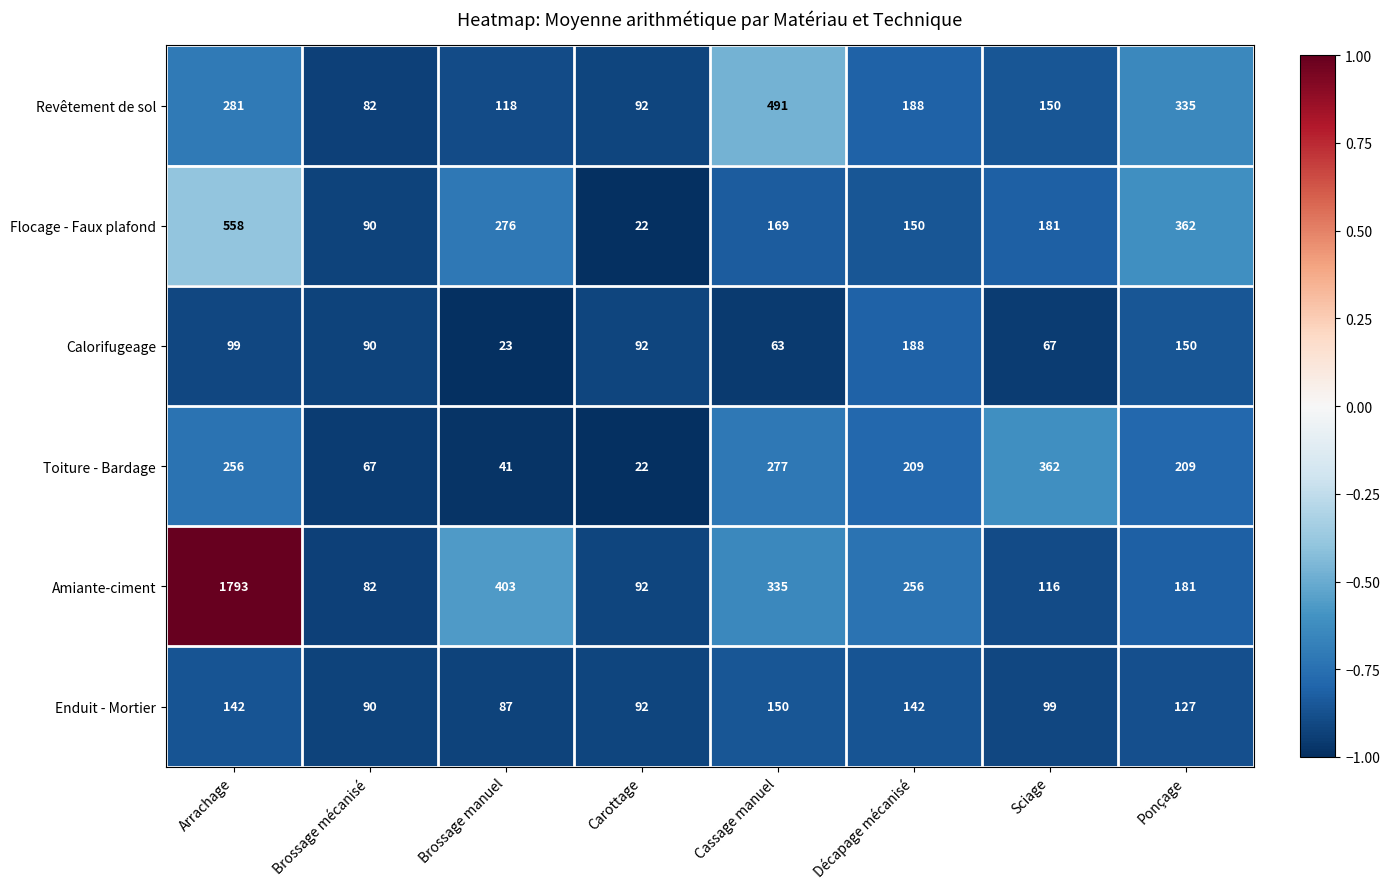

What is the sum of the Toiture - Bardage values at Brossage manuel and Carottage?

63